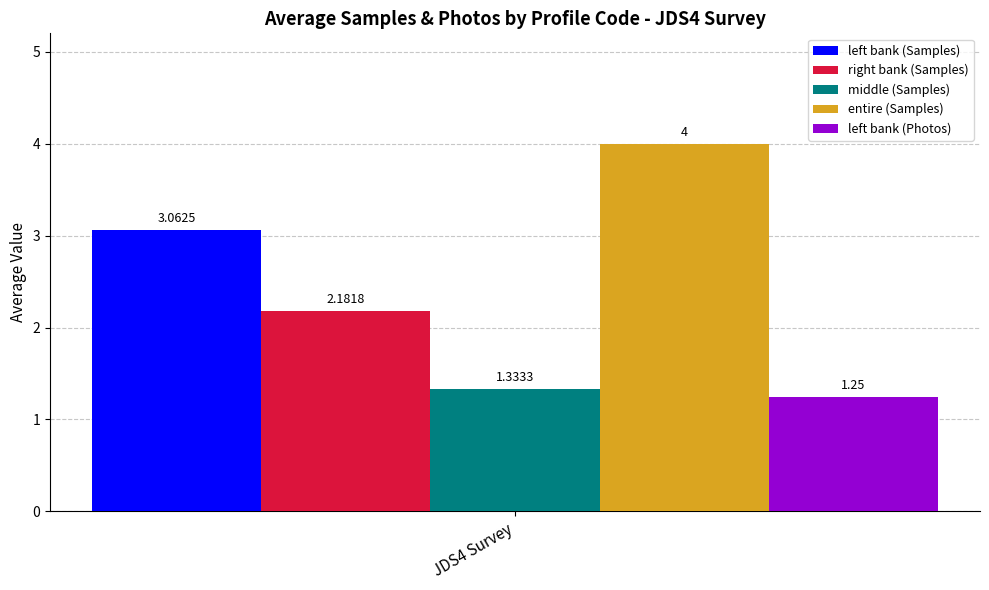

Which series has the widest spread of values?

left bank (Samples)